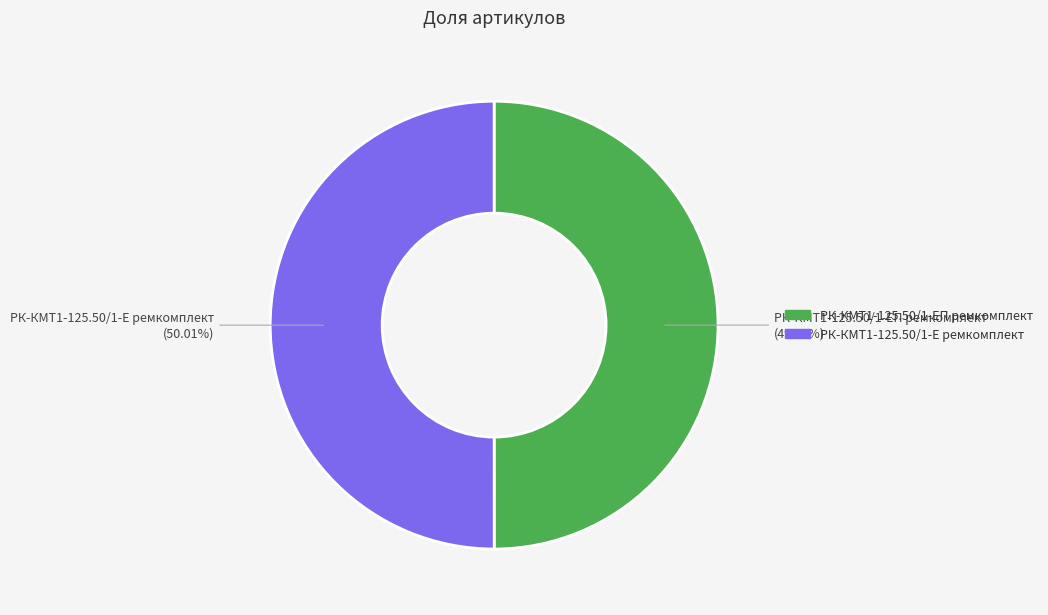

What is the total percentage of РК-КМТ1-125.50/1-Е ремкомплект and РК-КМТ1-125.50/1-ЕП ремкомплект?

100.0%